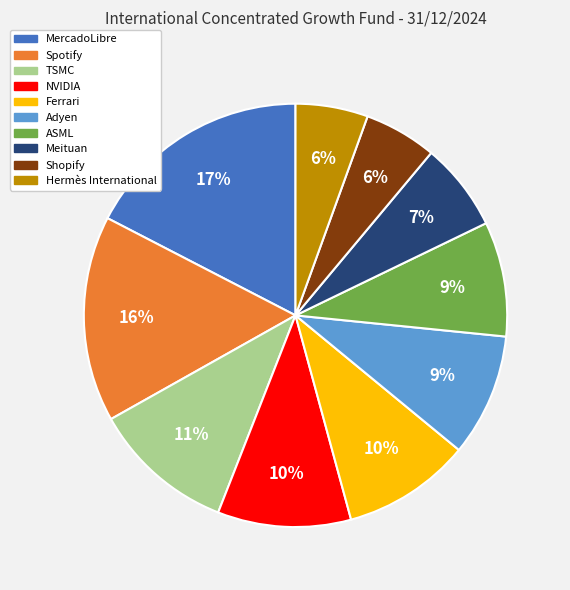

Which has a higher value, Adyen or Meituan?

Adyen